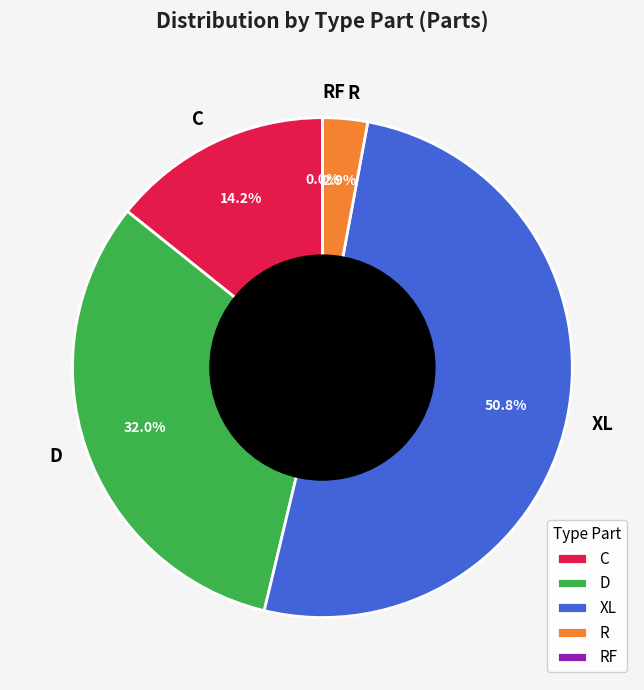

Approximately how many times larger is the value at D compared to XL?

0.6